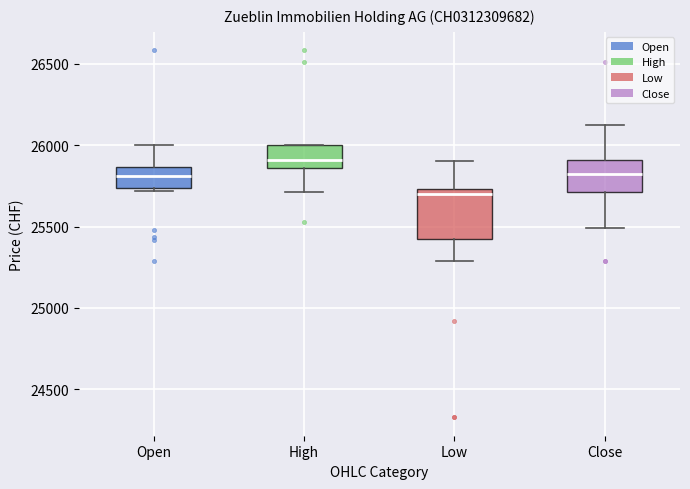

Reading left to right, read every box against the y-axis: the position of its median line, the range the box covers, and the ends of its whiskers. The values are not printed on the chart, so give them approximately, as read against the axis.

Open: median 25800, box 25750 to 25850, whiskers 25700 to 26000
High: median 25900, box 25850 to 26000, whiskers 25700 to 26000
Low: median 25700, box 25400 to 25750, whiskers 25300 to 25900
Close: median 25800, box 25700 to 25900, whiskers 25500 to 26100